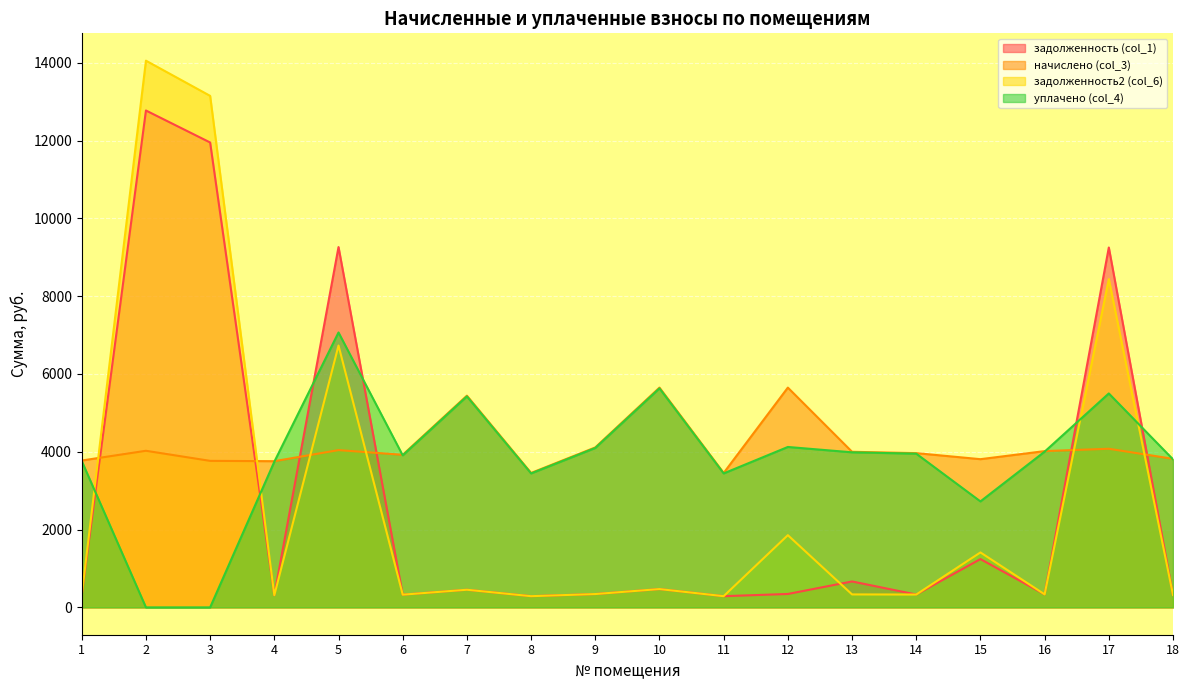

At how many categories does at least one series exceed 12840?

2